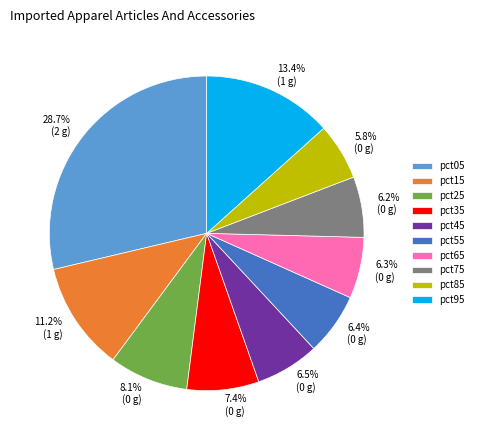

What is the total percentage of pct25 and pct65?

14.4%